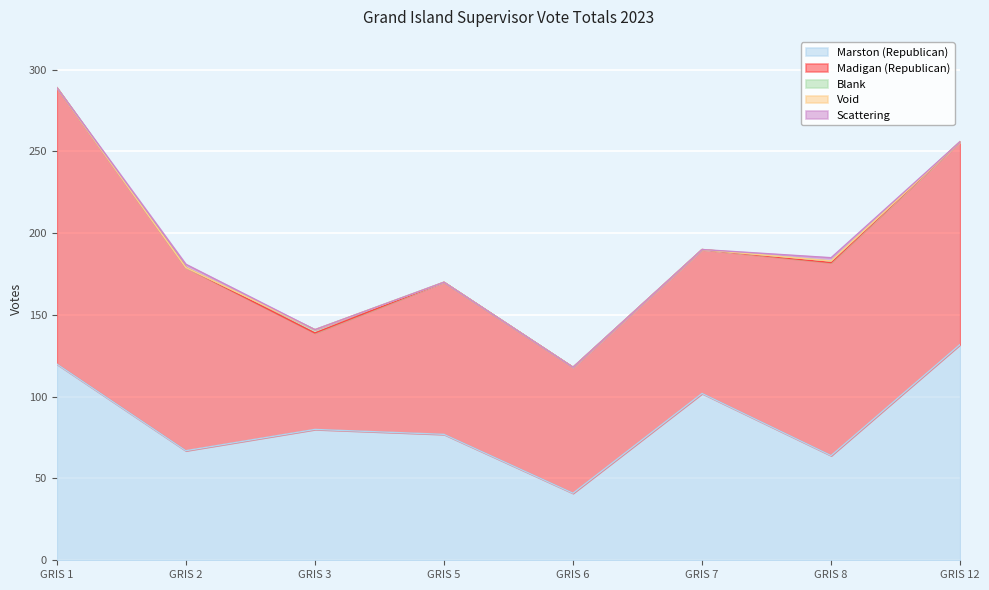

Where is Scattering nearest to the value 1?

GRIS 1